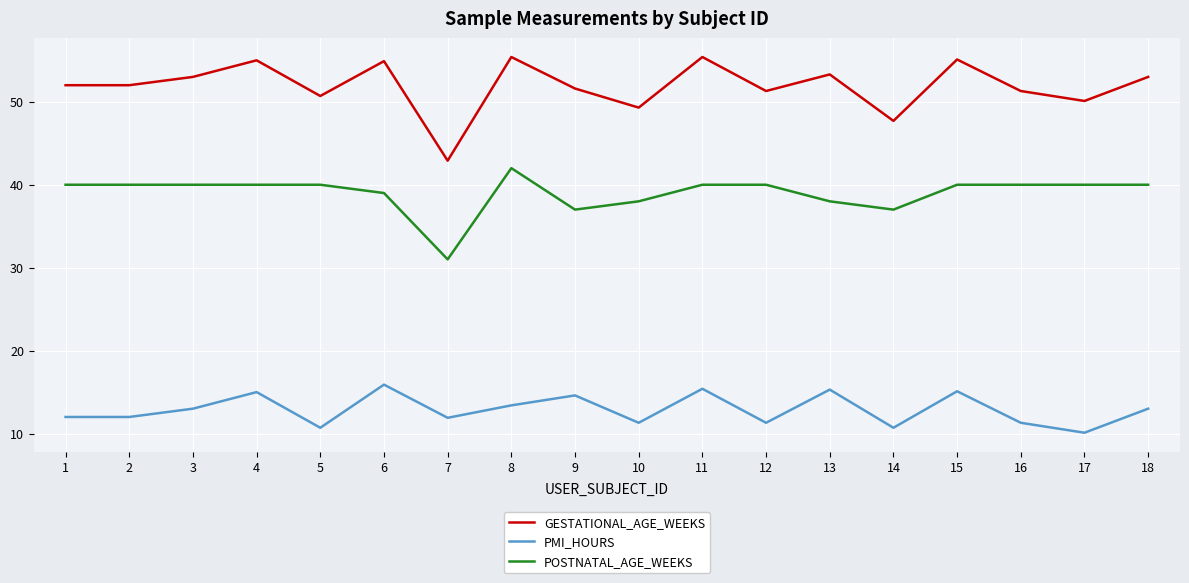

Which series has the largest total across all categories?

GESTATIONAL_AGE_WEEKS